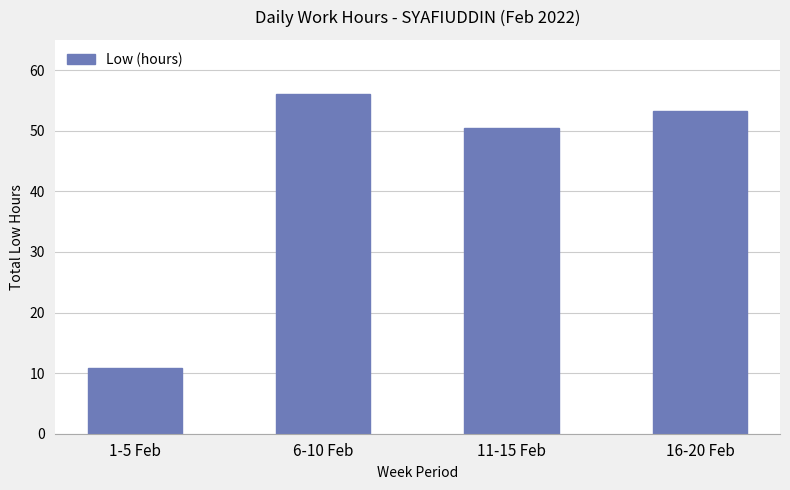

What value does the data have at 1-5 Feb?

10.9